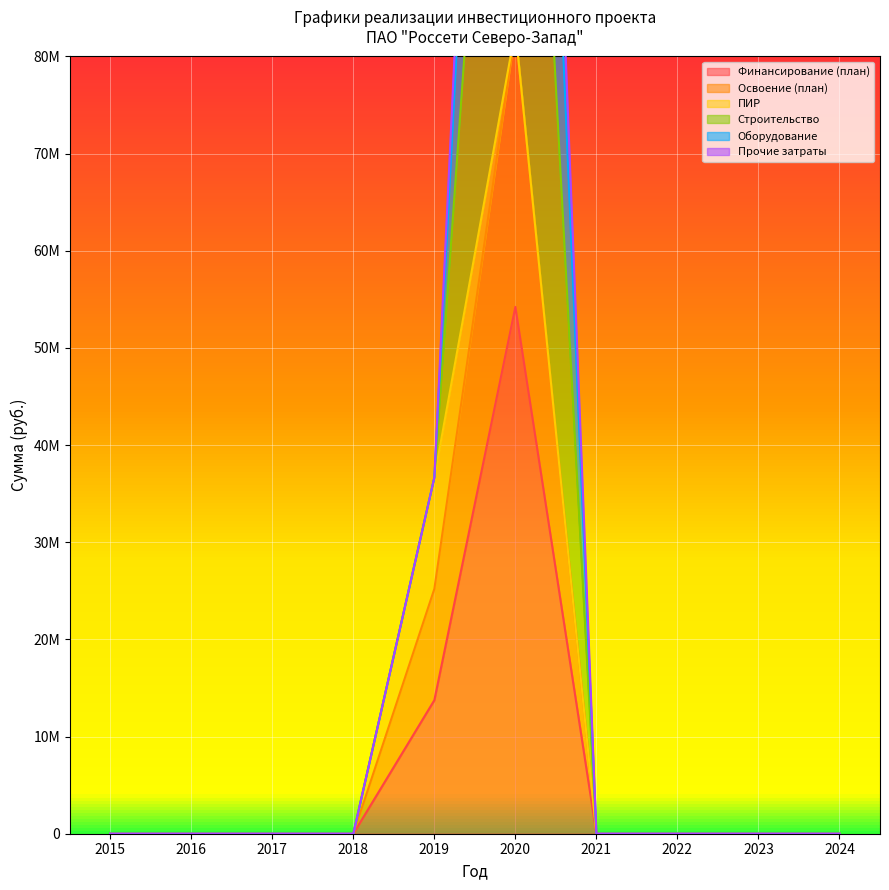

How many categories are shown in the chart?

10